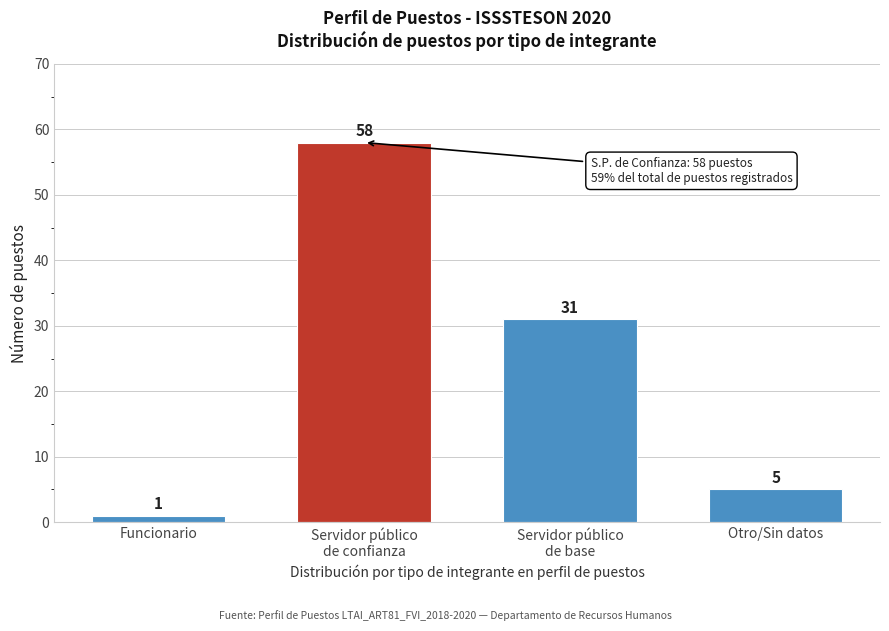

Reading right to left, transcribe all the data shown in this chart.

5	31	58	1